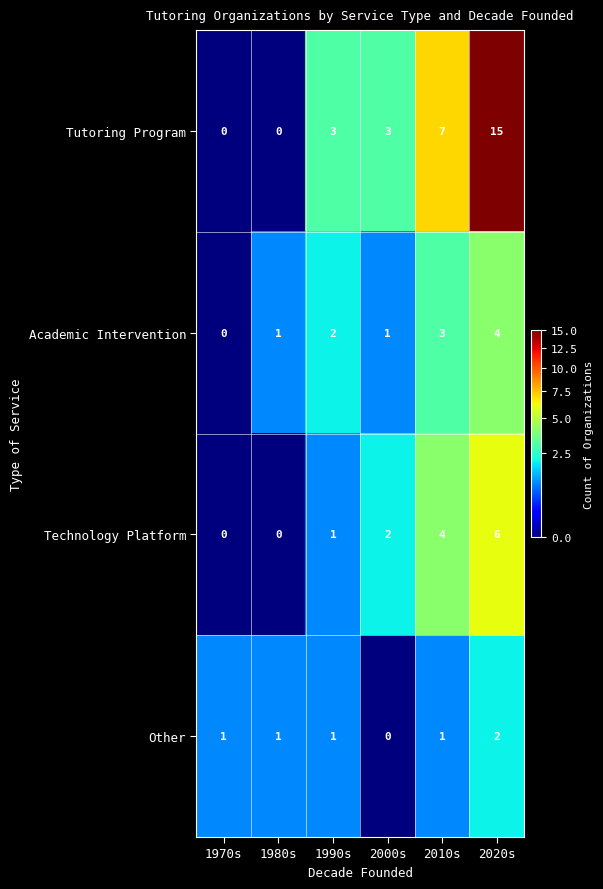

What is the sum of all Technology Platform values?

13